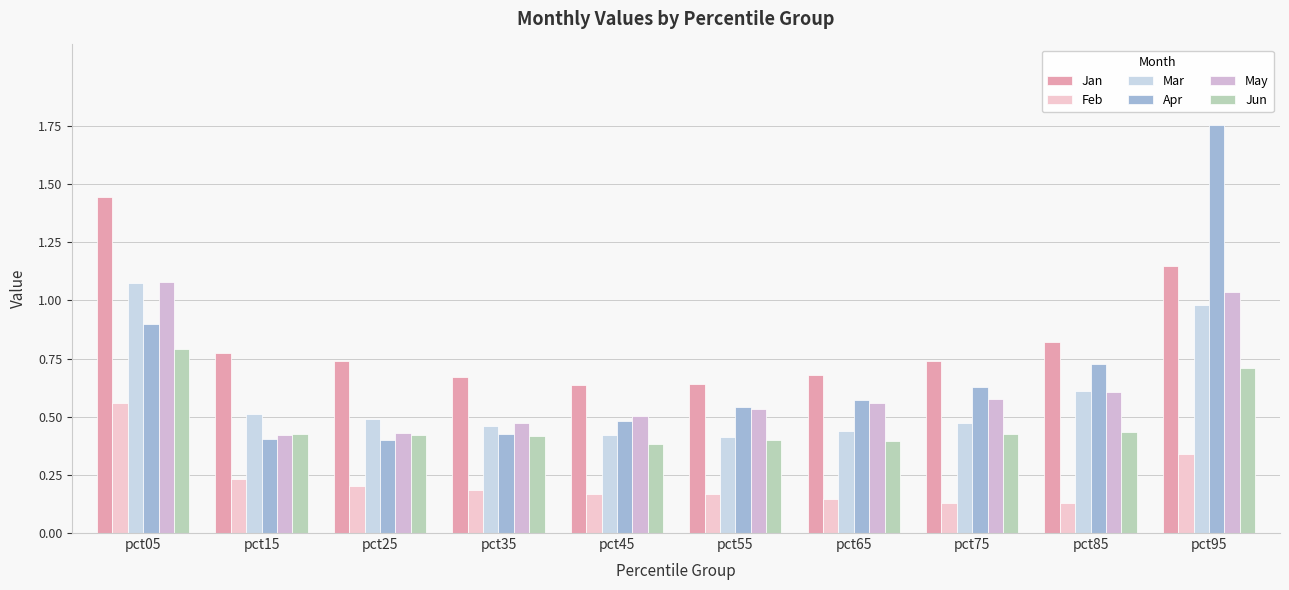

How many categories are shown in the chart?

10